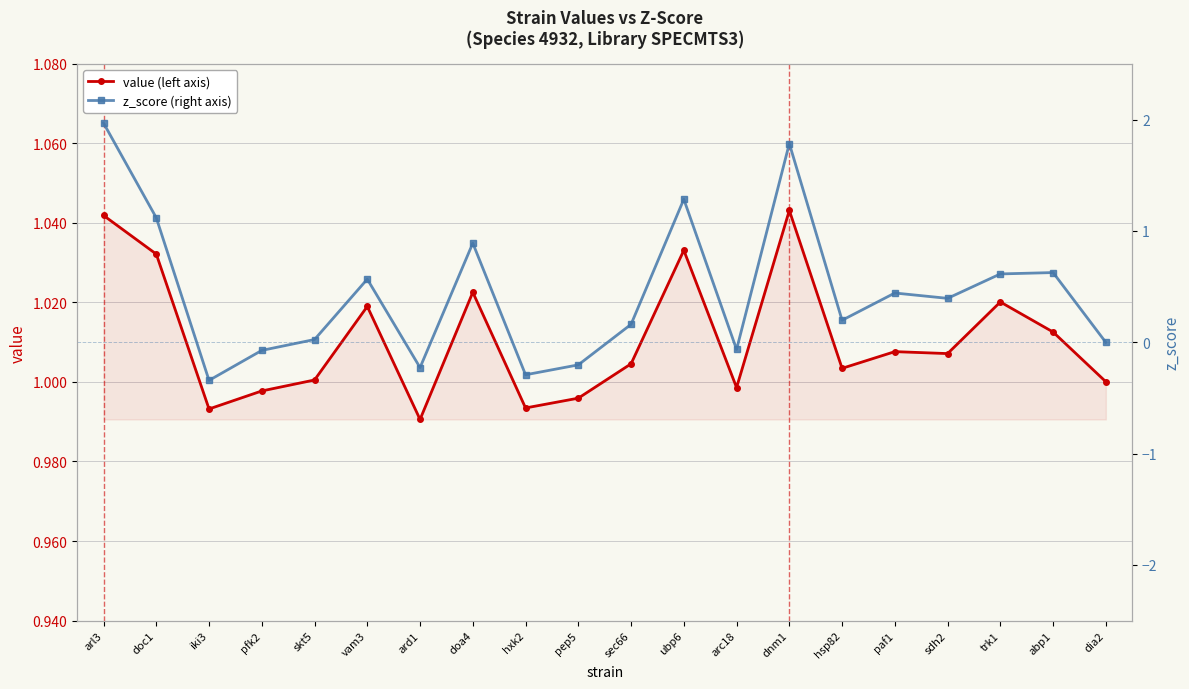

Where does the value (left axis) series first go above 1?

arl3